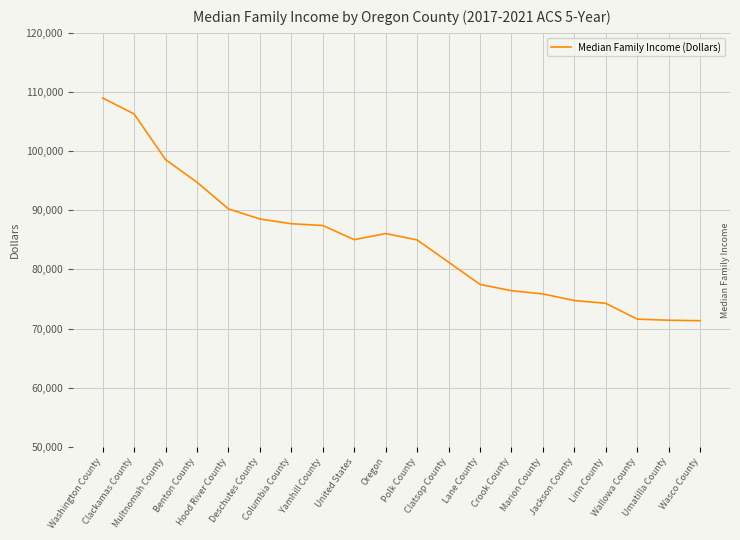

How many lines are shown in the chart?

1